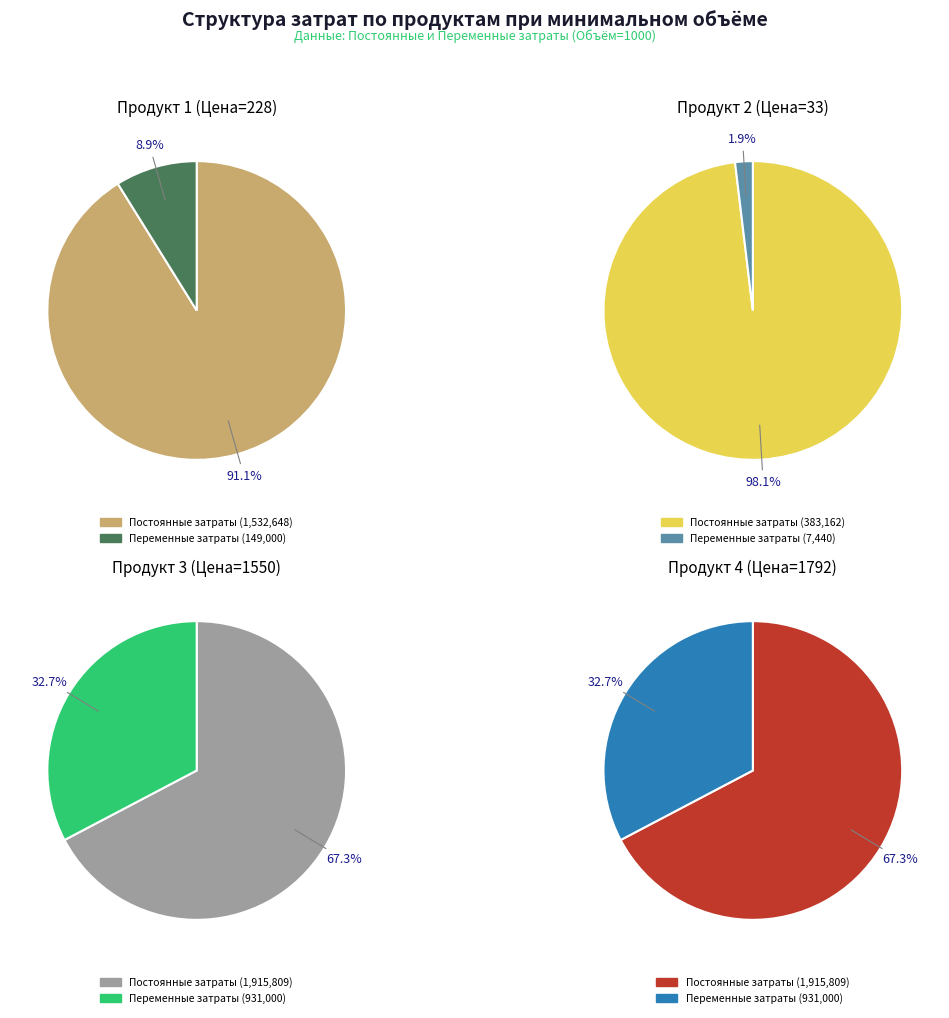

What percentage do 1 and 0 together represent?

100.0%